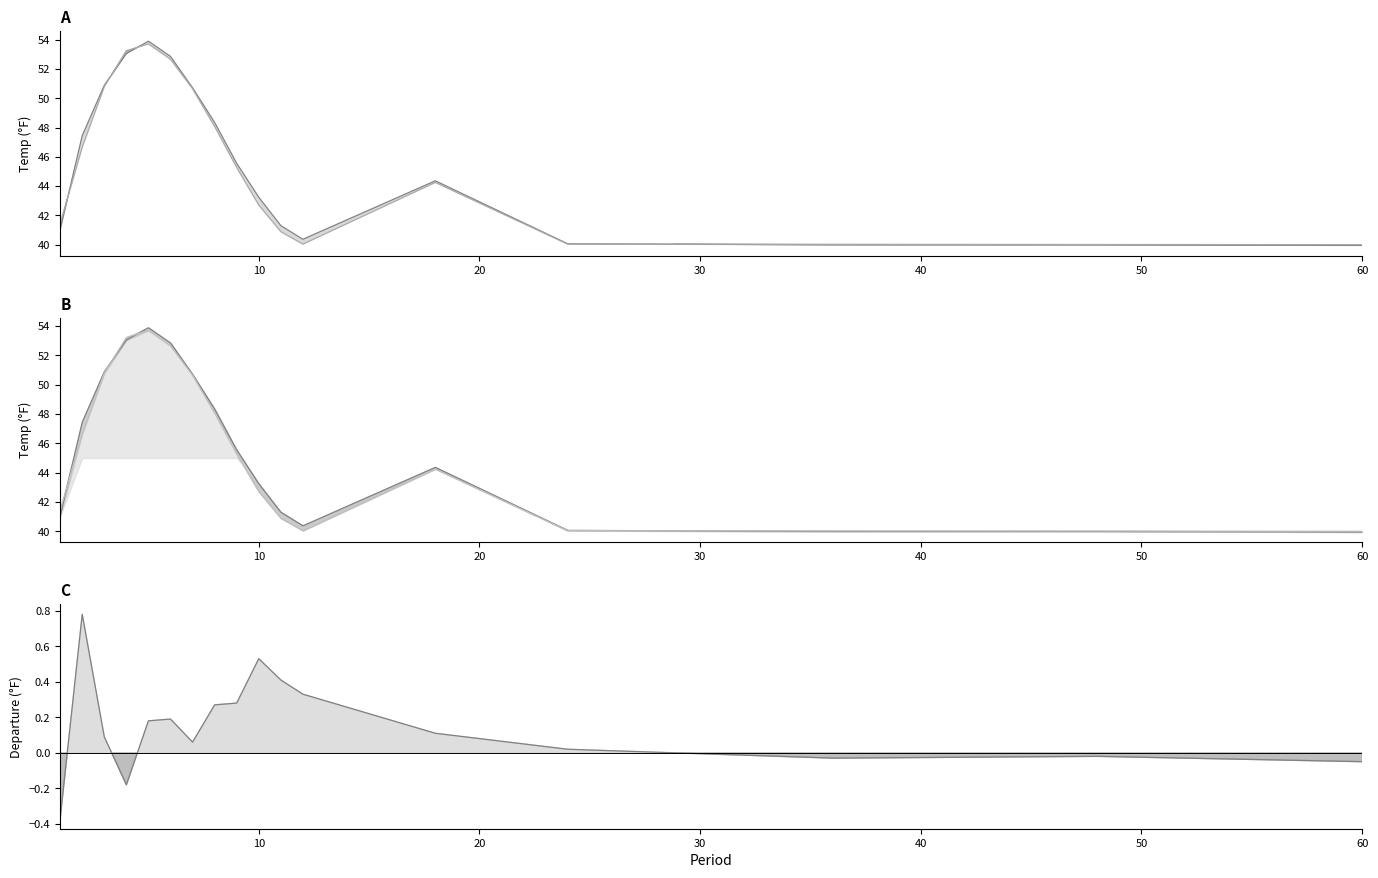

What is the spread (max minus min) of values at 11?

40.9